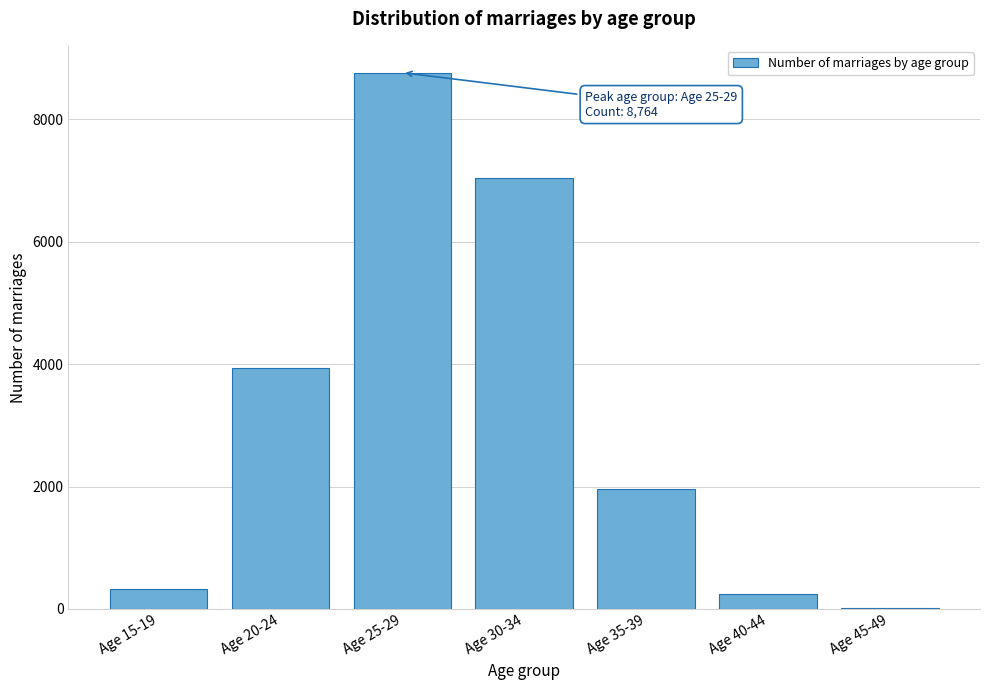

Reading left to right, what are all the values shown in this chart?

Age 15-19=327	Age 20-24=3930	Age 25-29=8764	Age 30-34=7041	Age 35-39=1953	Age 40-44=241	Age 45-49=10